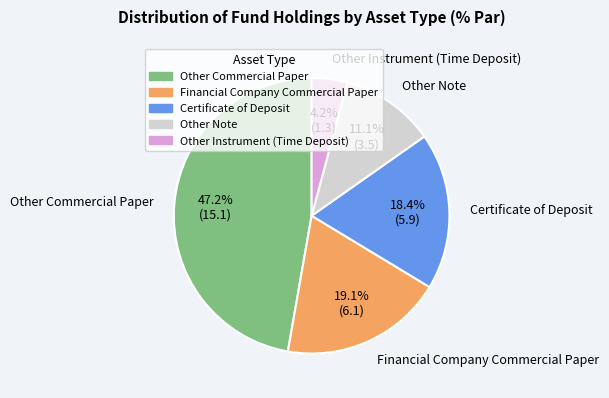

Is Other Note the majority of the pie?

No